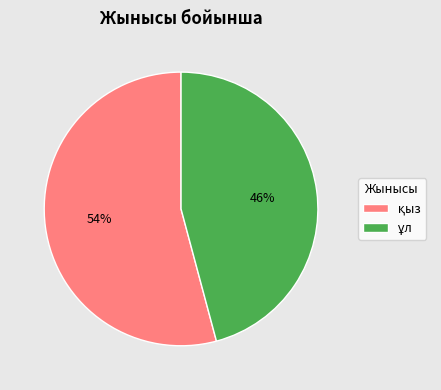

To the nearest percent, what is the difference between the largest and smallest slice percentages?

8%